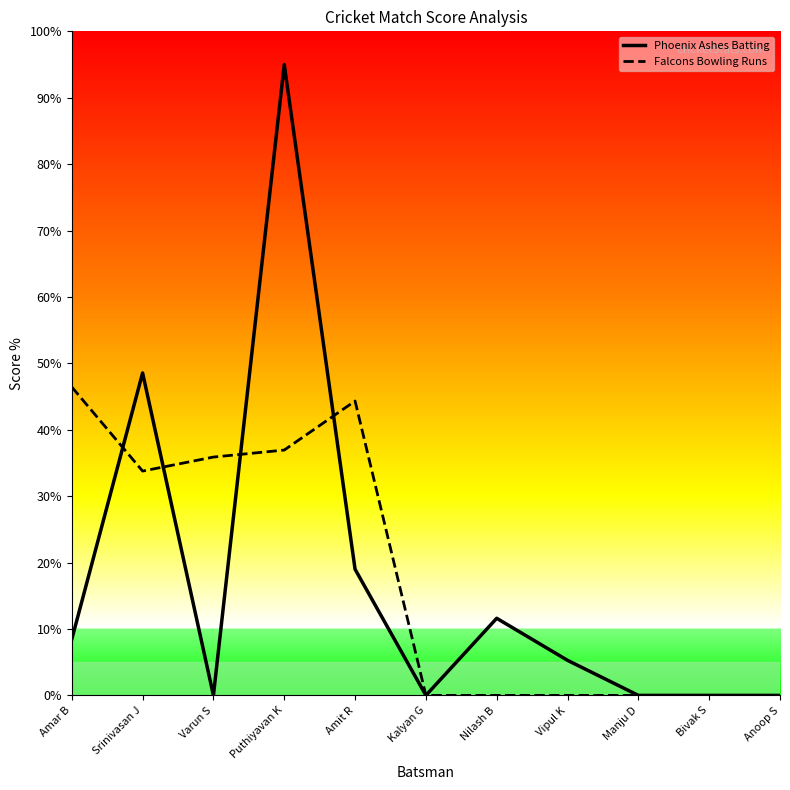

What is the greatest value displayed?

95.0